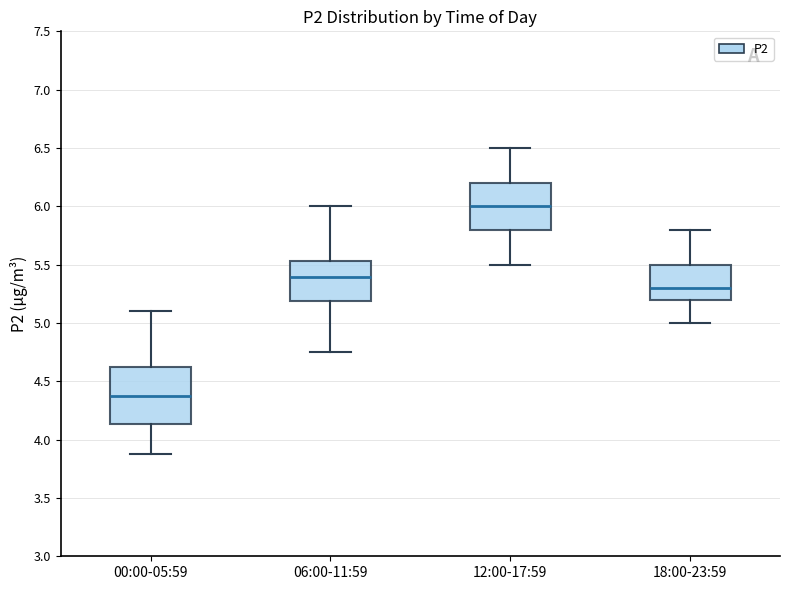

Where does the lower whisker of the box for 12:00-17:59 end on the y-axis? The values are not printed on the chart, so give them approximately, as read against the axis.

5.50